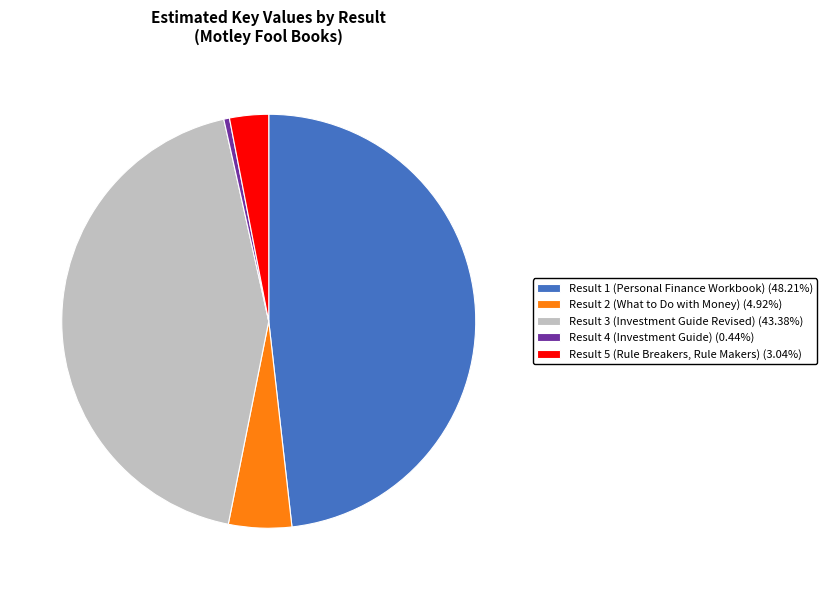

Does any single category account for the majority?

No